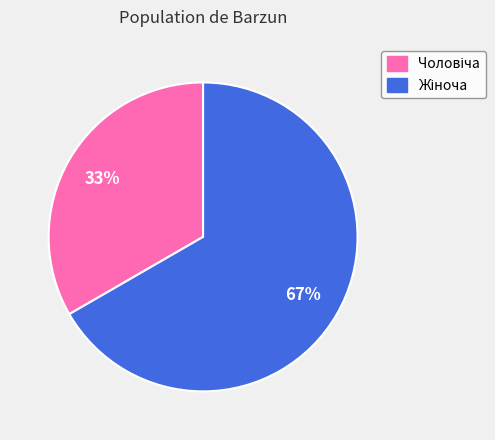

Is there a majority slice in this chart?

Yes